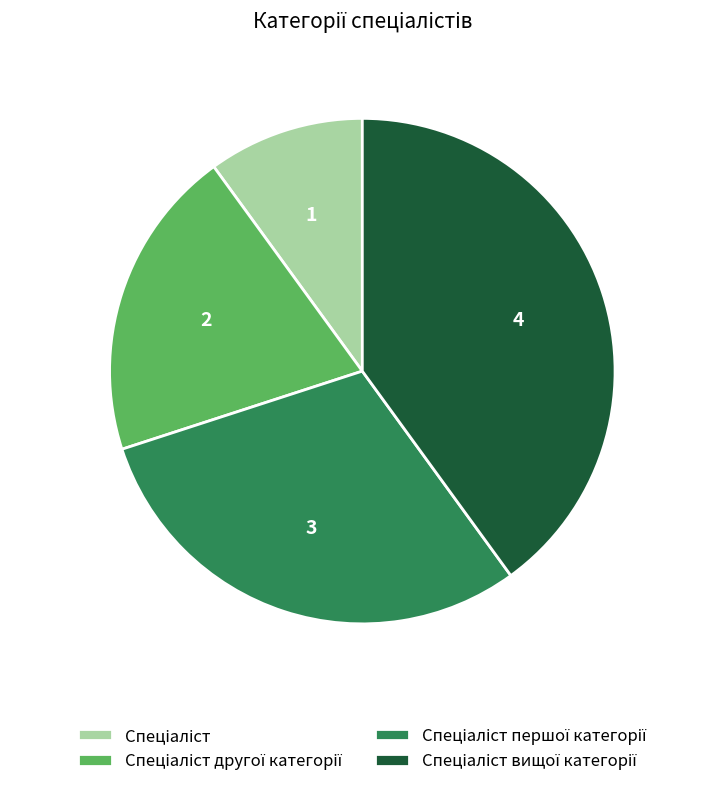

Does any single category account for the majority?

No